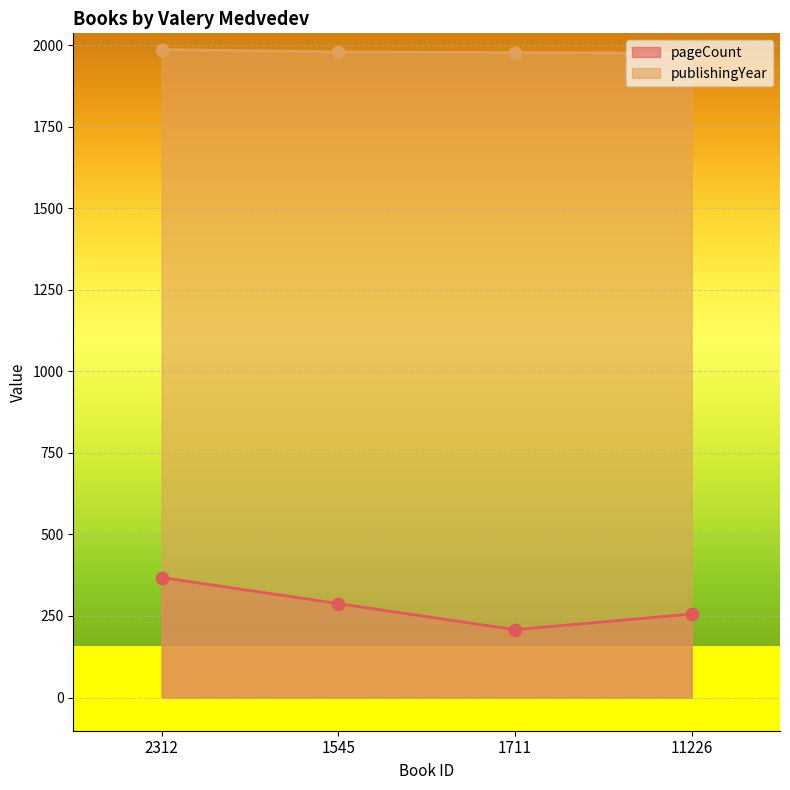

Which series contains the highest Y value?

publishingYear